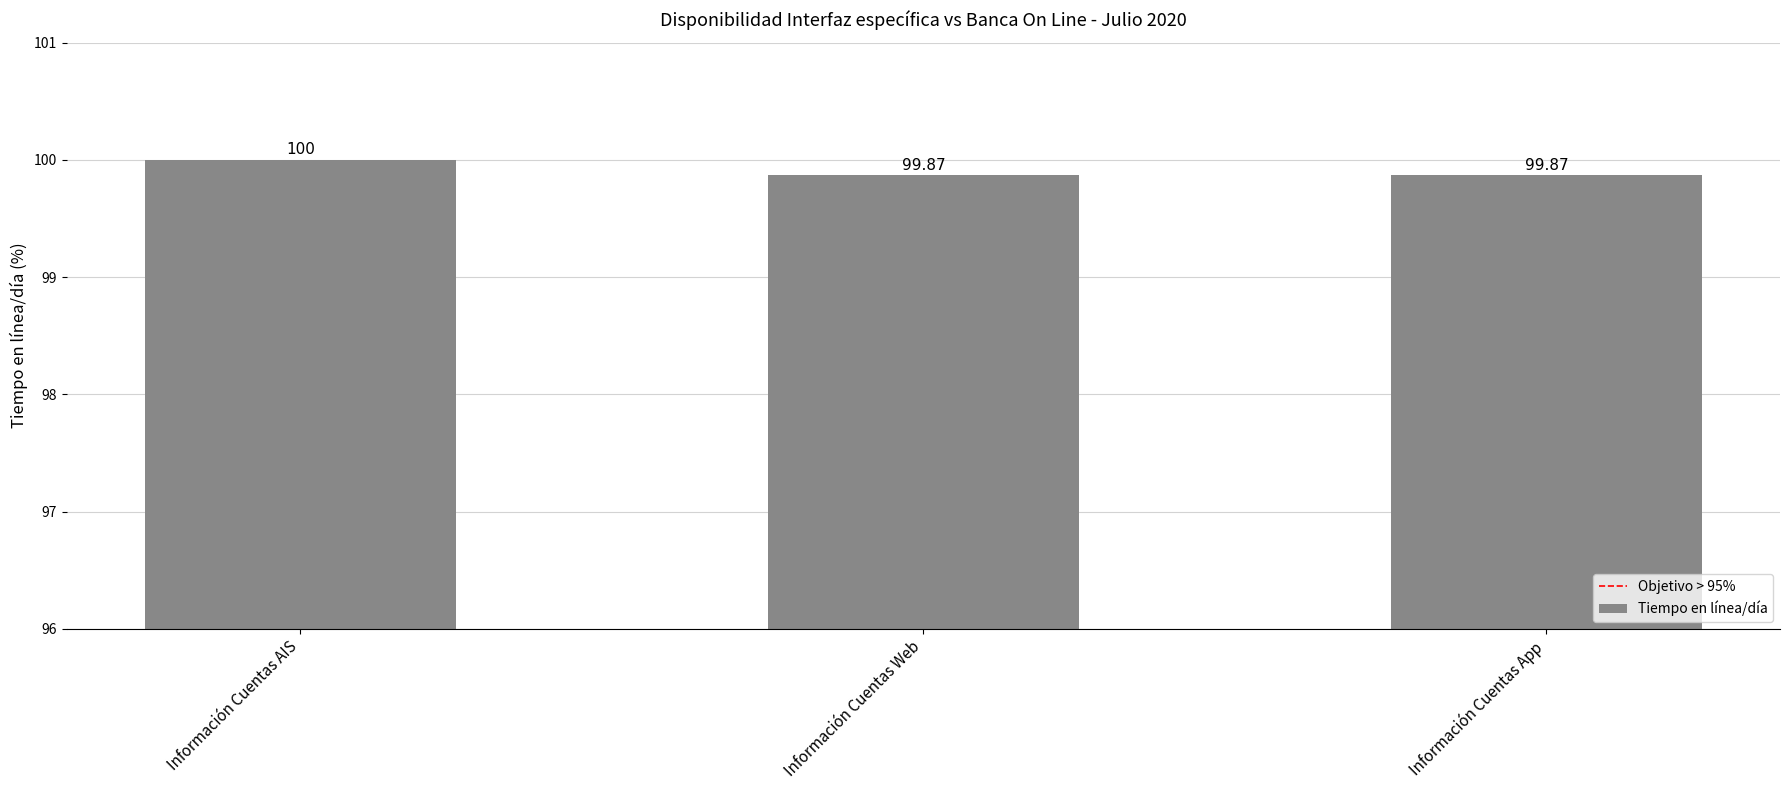

How many bars are there in total?

3